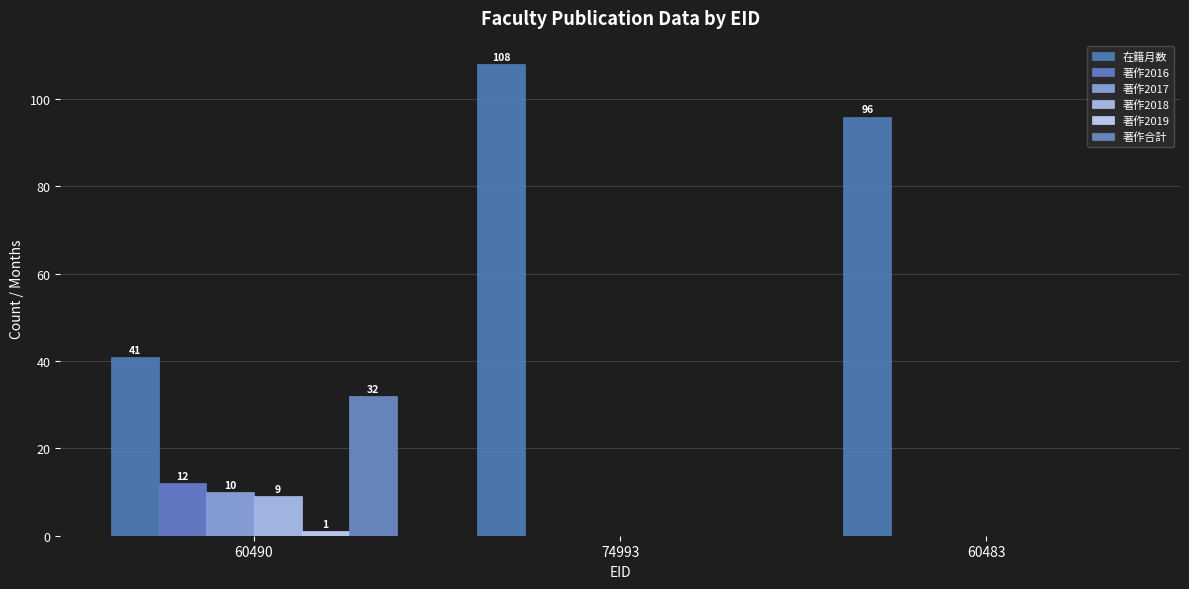

Count the 著作2017 values in the range 0 to 10.

3